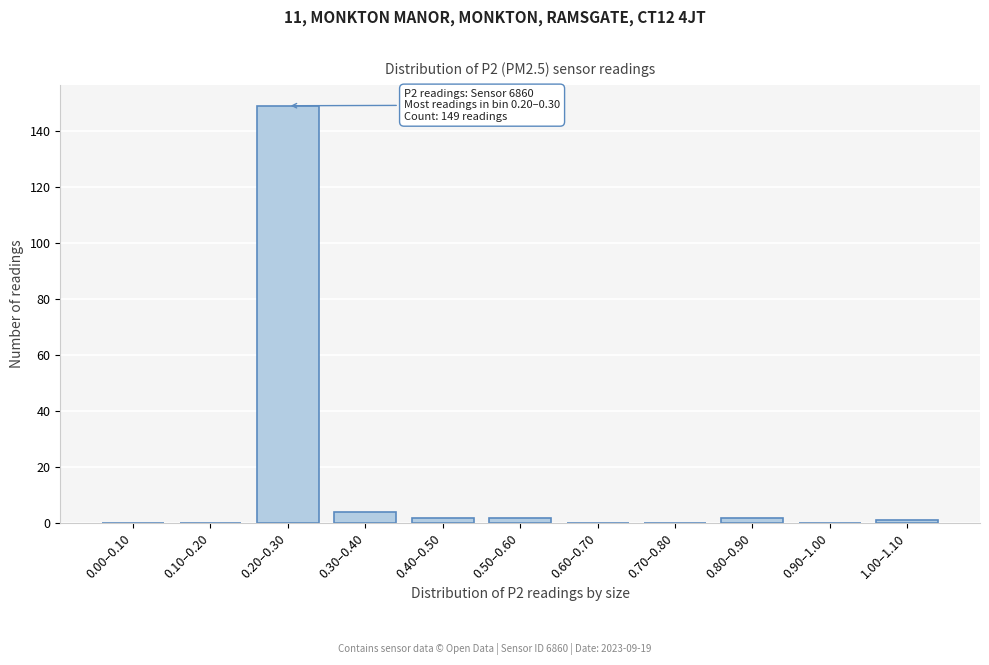

Reading left to right, what are all the values shown in this chart?

0.00–0.10=0	0.10–0.20=0	0.20–0.30=149	0.30–0.40=4	0.40–0.50=2	0.50–0.60=2	0.60–0.70=0	0.70–0.80=0	0.80–0.90=2	0.90–1.00=0	1.00–1.10=1